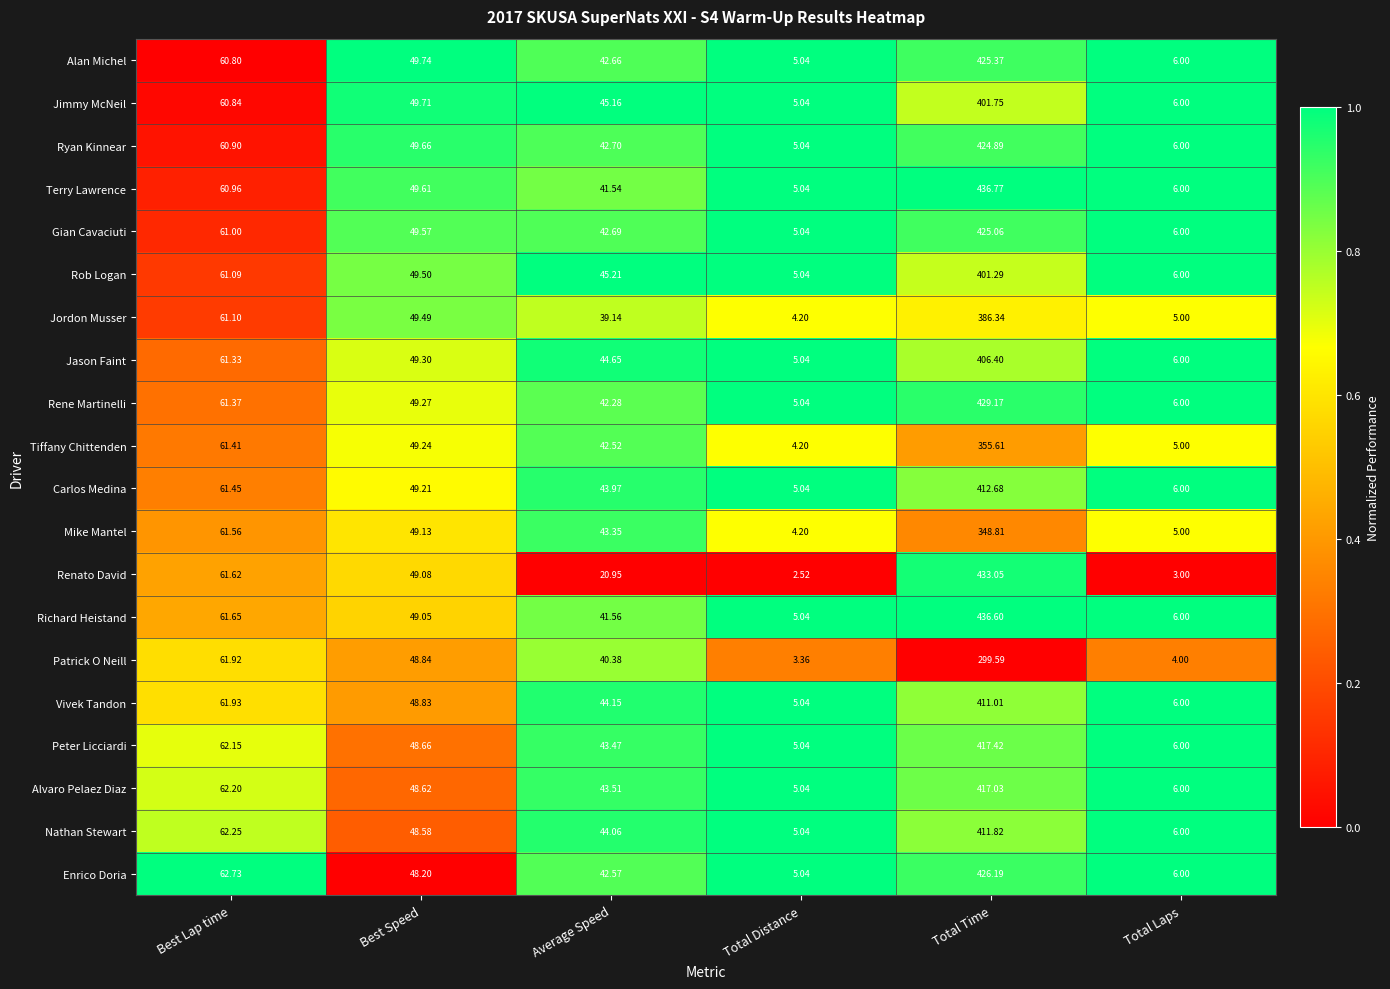

Between Best Lap time and Total Laps, which series saw the biggest shift?

Renato David